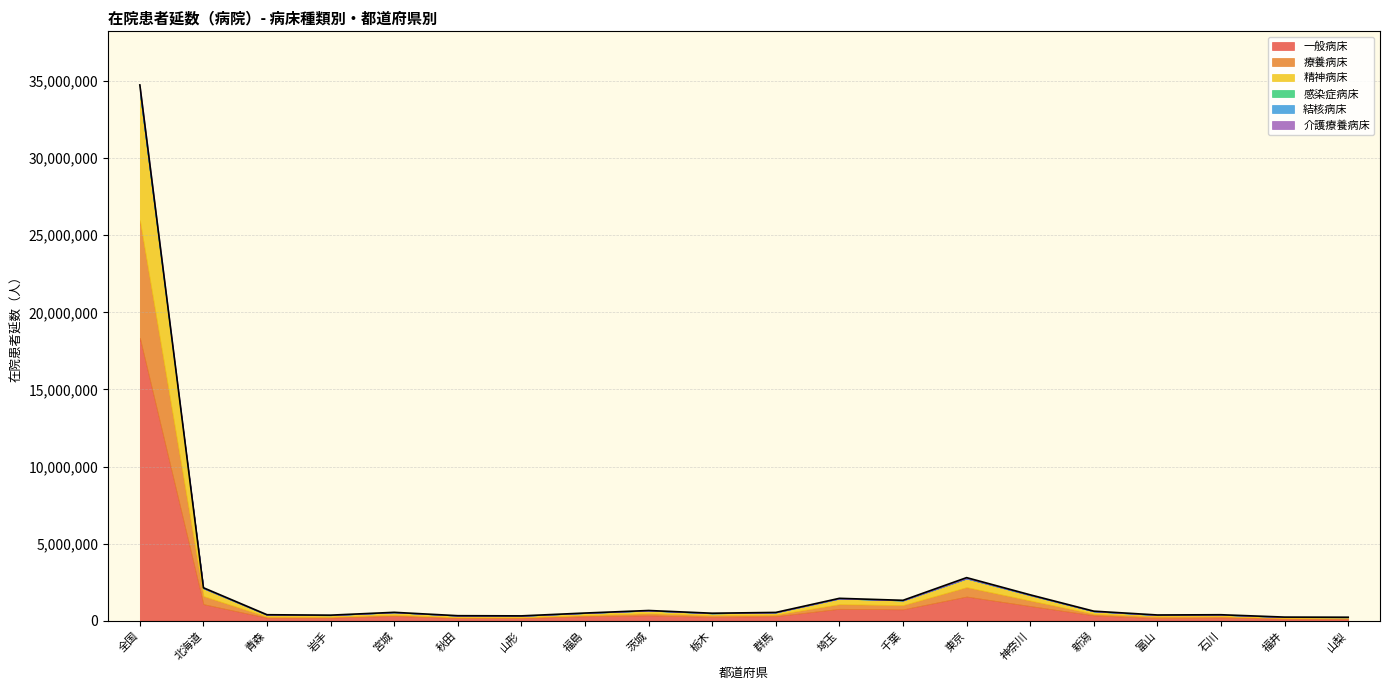

Which series has the largest range (max minus min)?

一般病床